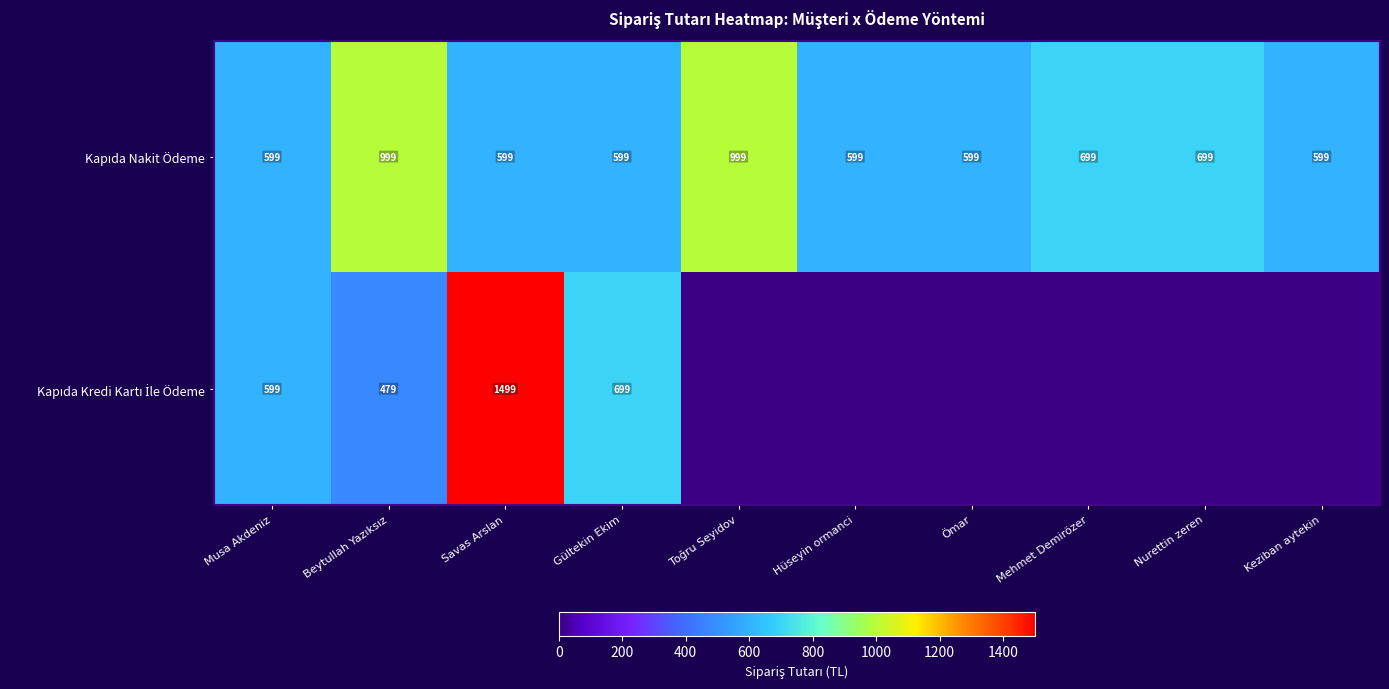

What is the spread (max minus min) of values at Gültekin Ekim?

100